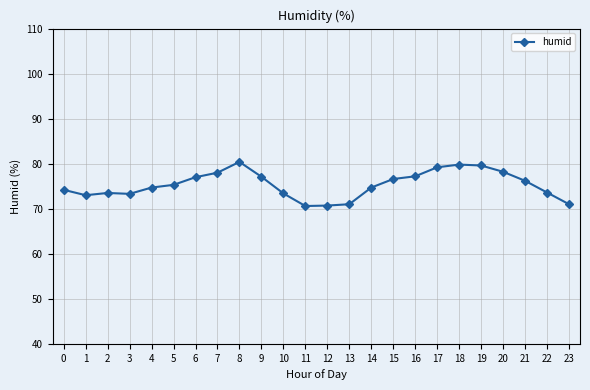

What is the greatest value displayed?

80.4